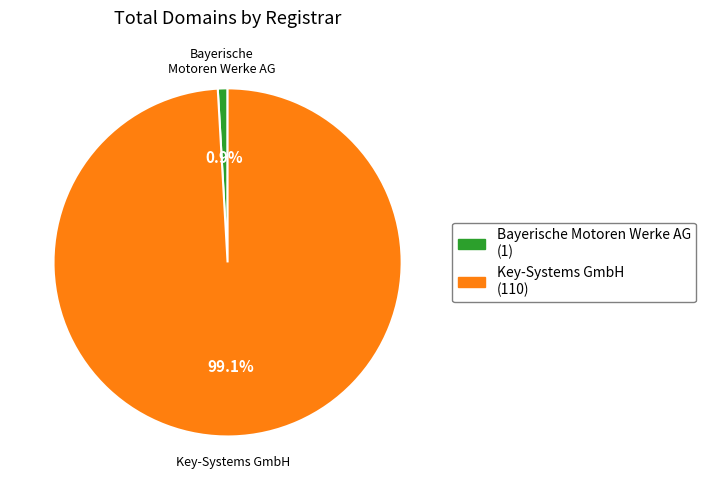

Rank the categories by value from lowest to highest.

Bayerische Motoren Werke AG, Key-Systems GmbH